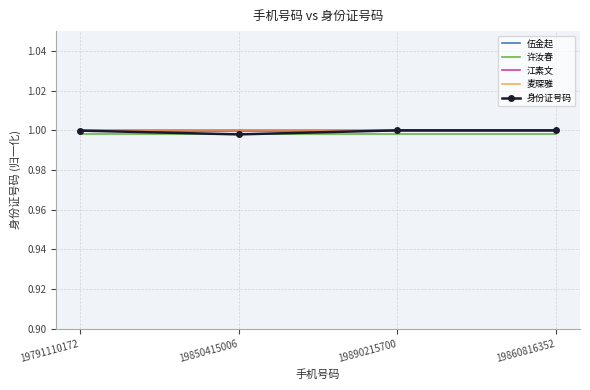

True or false: 江素文 and 许汝春 intersect in this chart.

False